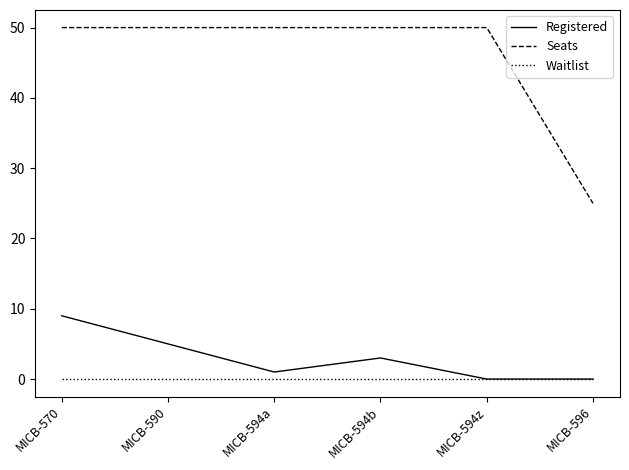

List the series in order of their peak value, lowest first.

Waitlist, Registered, Seats